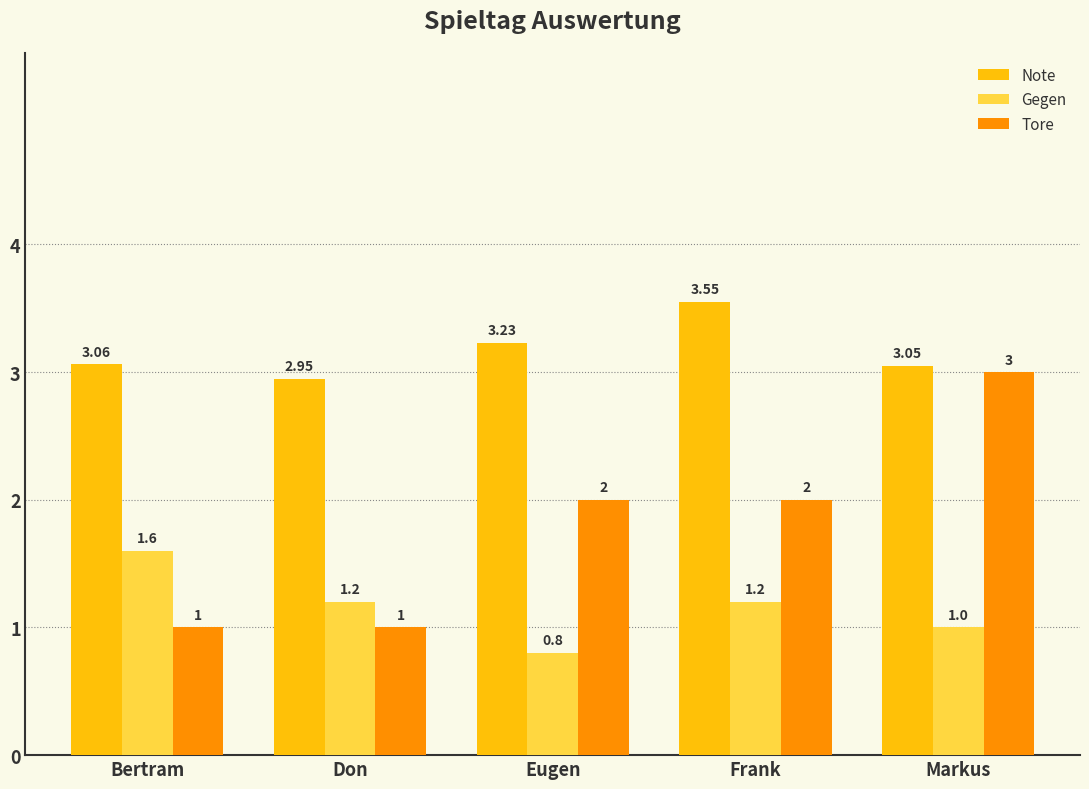

How many data points in Note are less than 3?

1